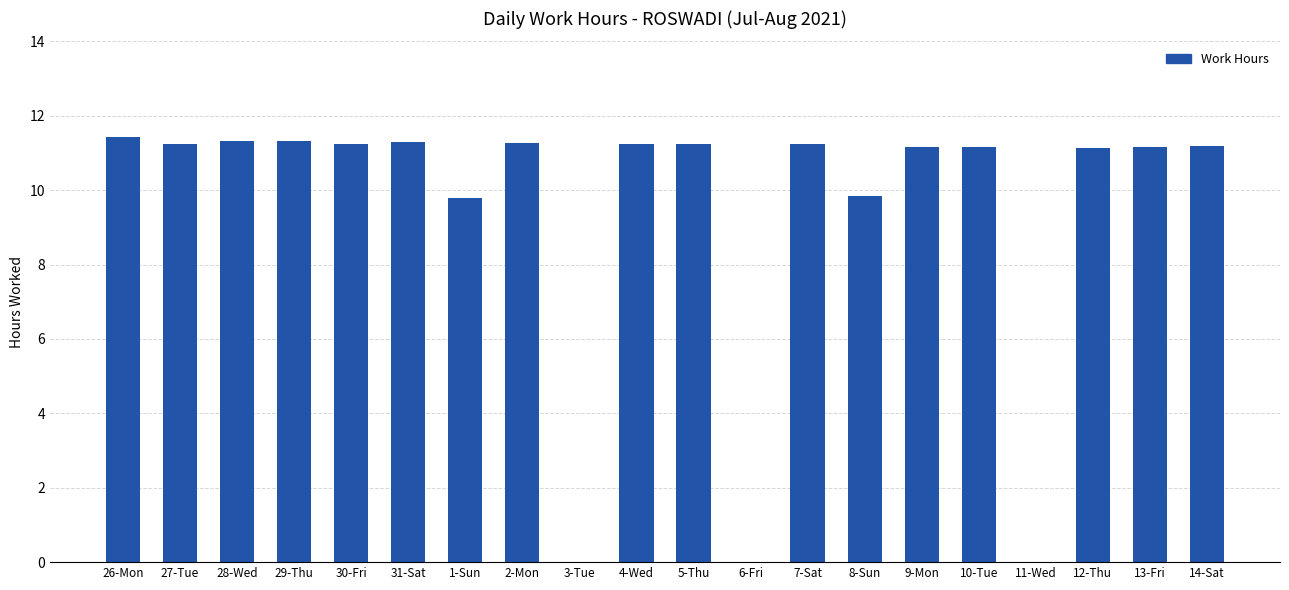

What is the sum of the values at 6-Fri and 29-Thu?

11.3